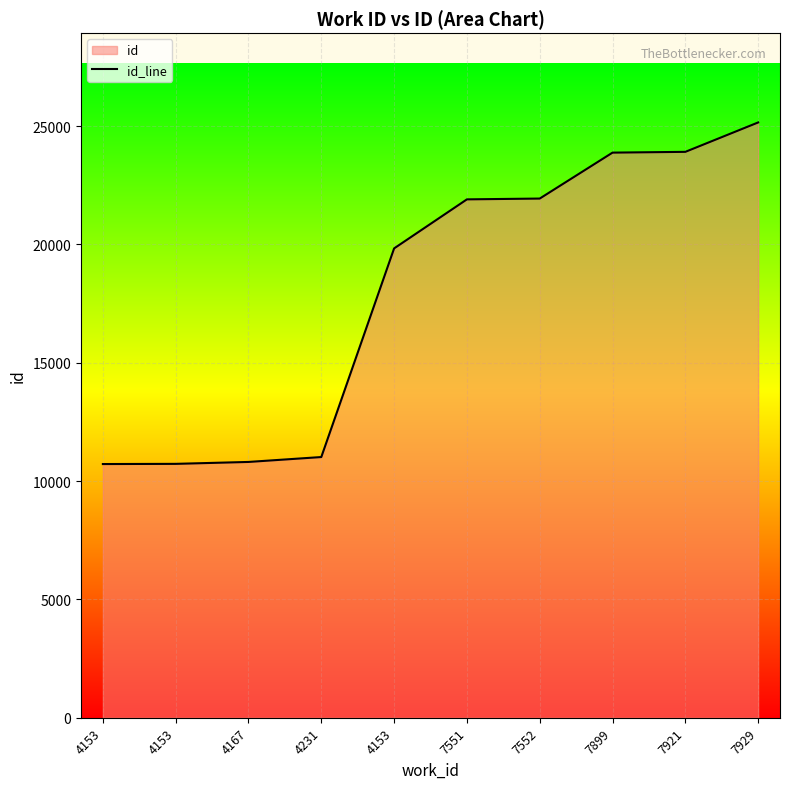

True or false: the data shows 10809 at 4167.

True